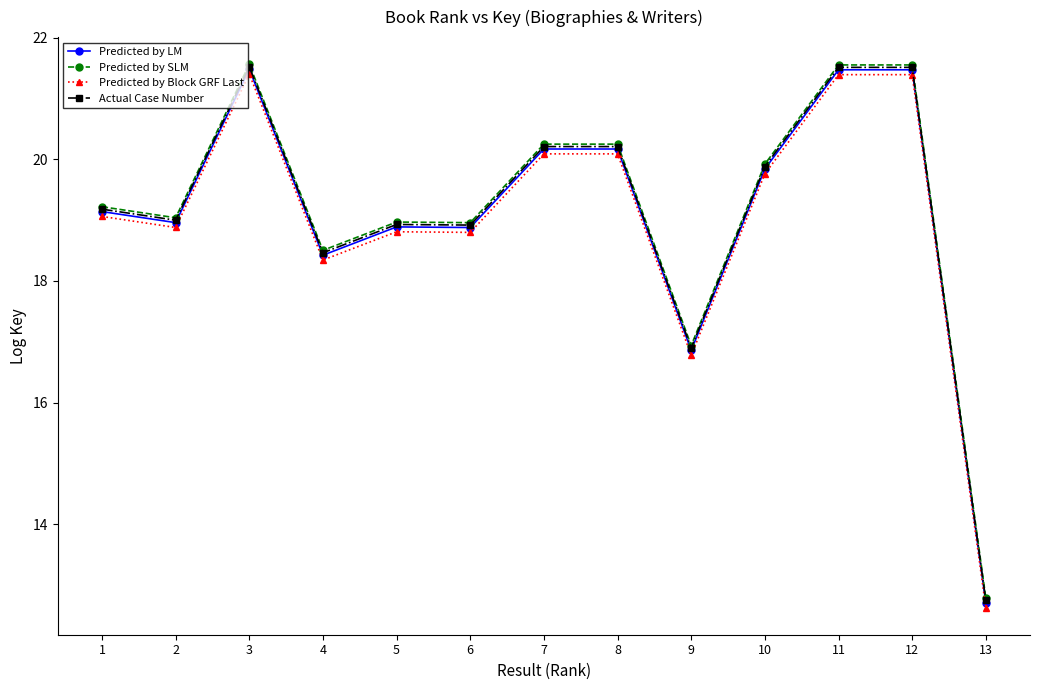

What is the value of the Predicted by LM point at the 3rd from the left?

21.5